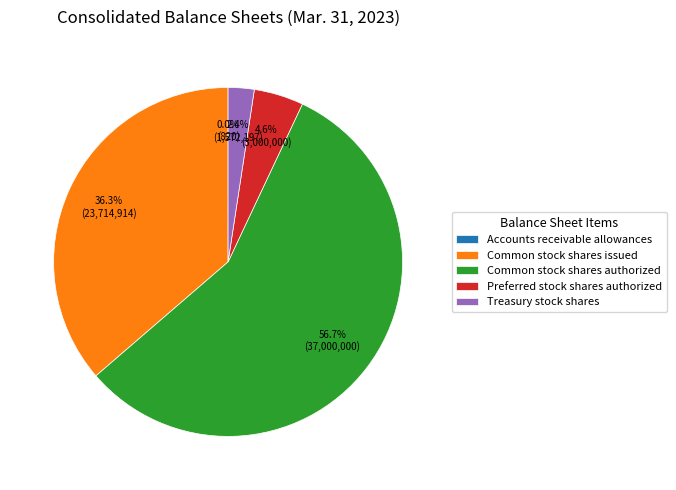

To the nearest percent, what portion does Preferred stock shares authorized represent?

5%